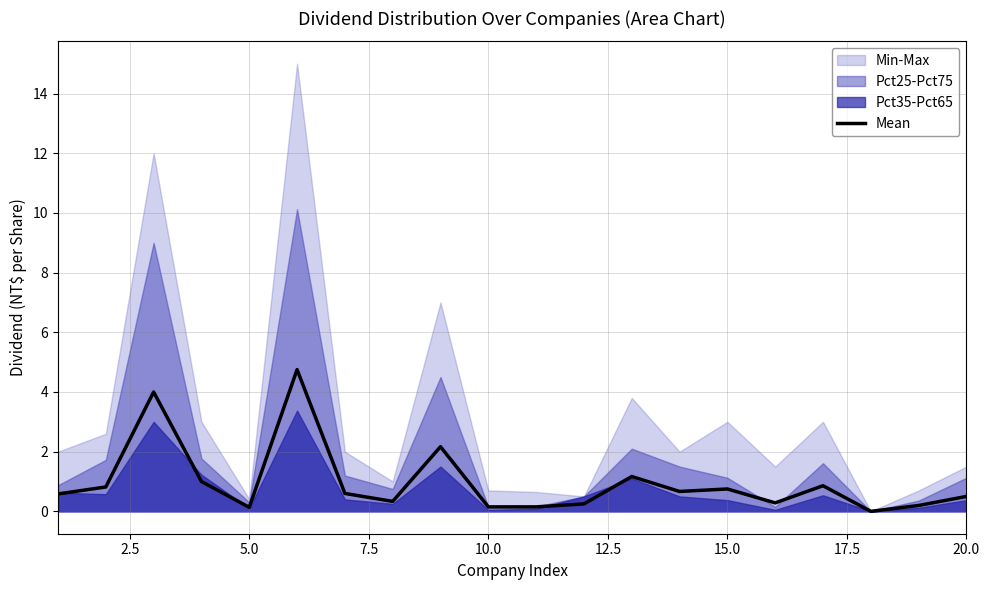

Does the chart have visible grid lines?

Yes